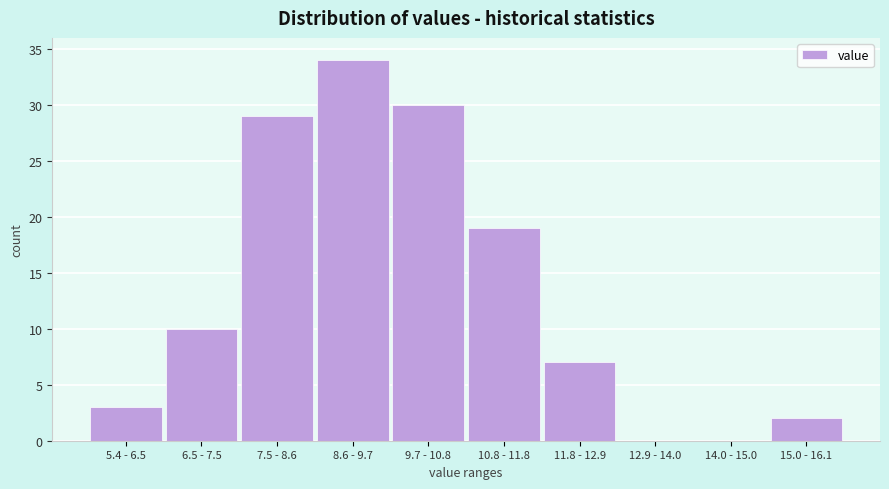

Reading left to right, extract all data points from this chart.

5.4 - 6.5=3	6.5 - 7.5=10	7.5 - 8.6=29	8.6 - 9.7=34	9.7 - 10.8=30	10.8 - 11.8=19	11.8 - 12.9=7	12.9 - 14.0=0	14.0 - 15.0=0	15.0 - 16.1=2